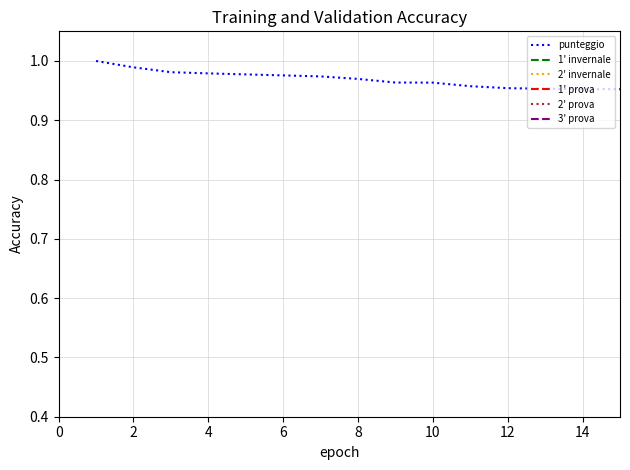

The value of punteggio at 12 is 1.6. True or false?

False